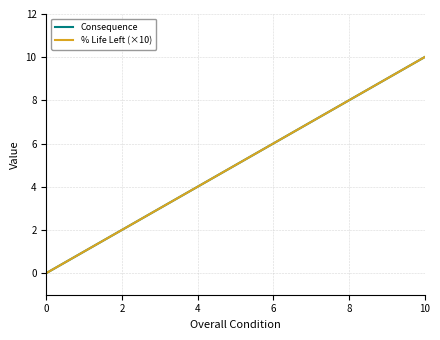

Reading left to right, what are all the values shown in this chart?

Consequence: 0	1	2	3	4	5	6	7	8	9	10
% Life Left (×10): 0	1	2	3	4	5	6	7	8	9	10